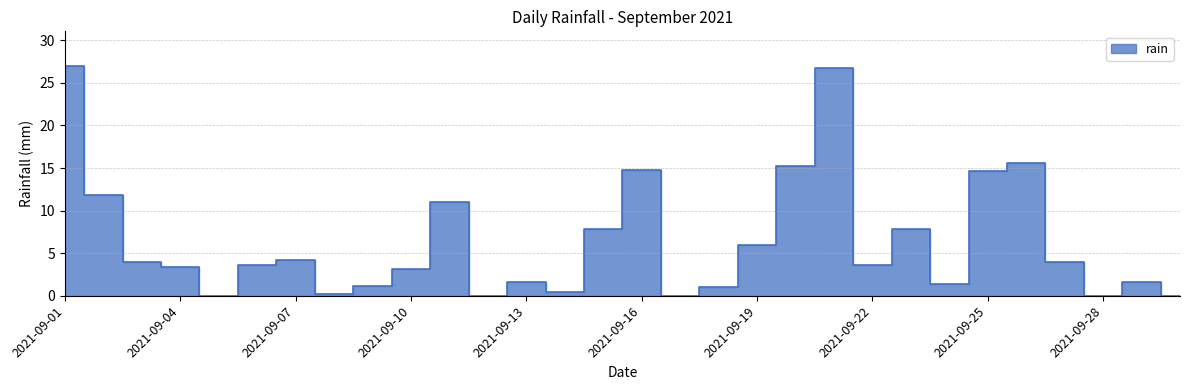

Which label corresponds to the smallest value in the chart?

2021-09-05